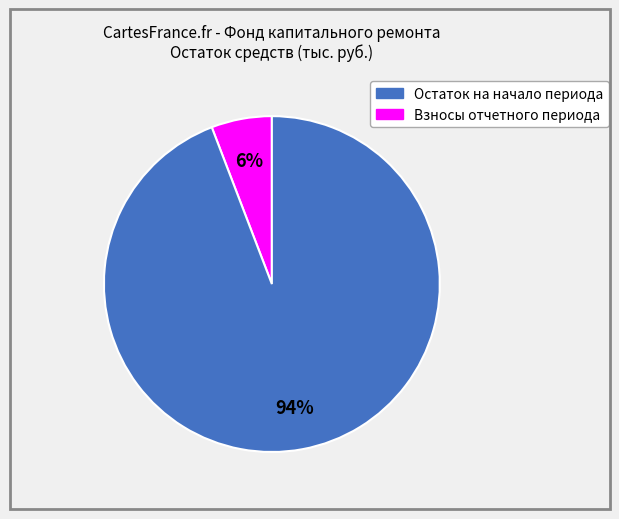

Count the number of slices in the pie.

2